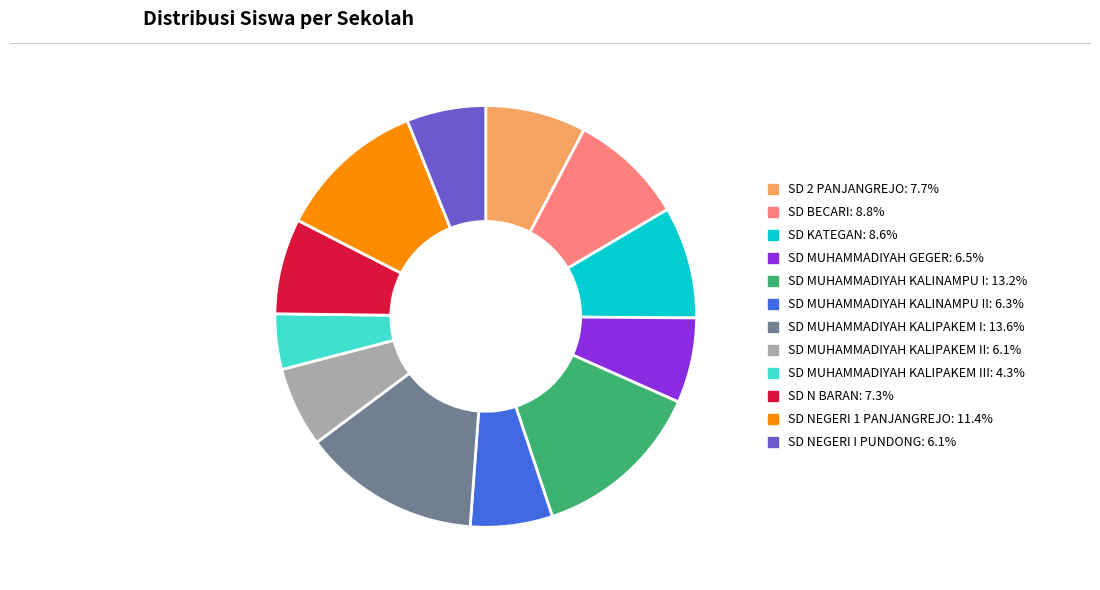

Is the sum of SD KATEGAN: 8.6% and SD N BARAN: 7.3% greater than half?

No